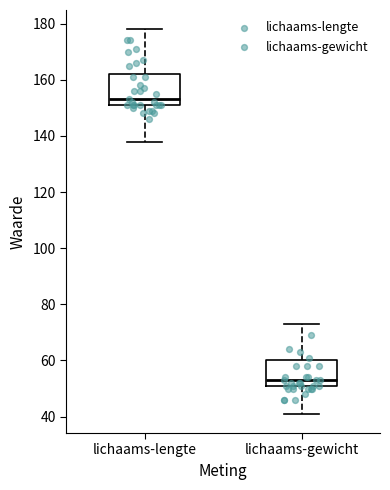

Comparing the boxes themselves (not the whiskers), which one is the tallest?

lichaams-lengte